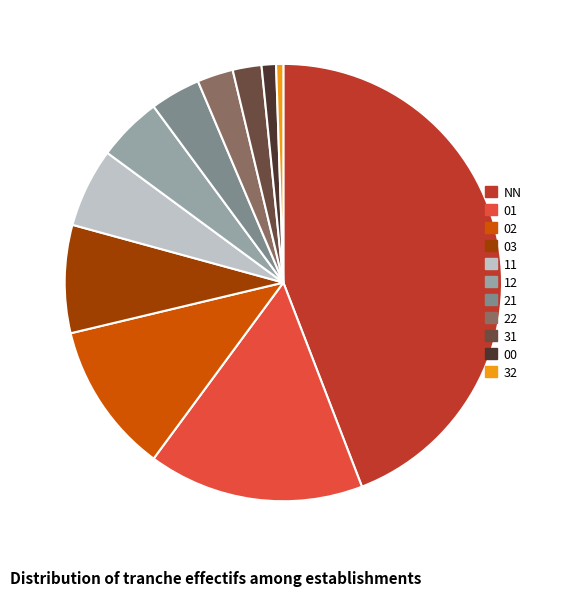

Which slice is the smallest?

32